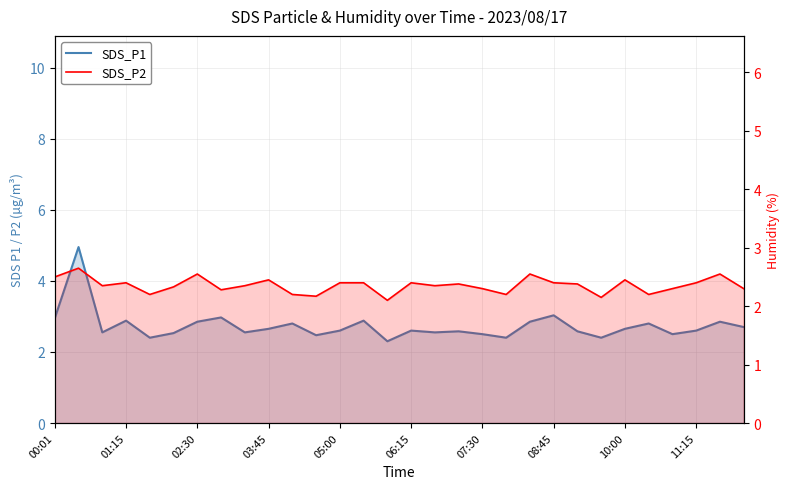

True or false: SDS_P1 and SDS_P2 cross at least once.

False